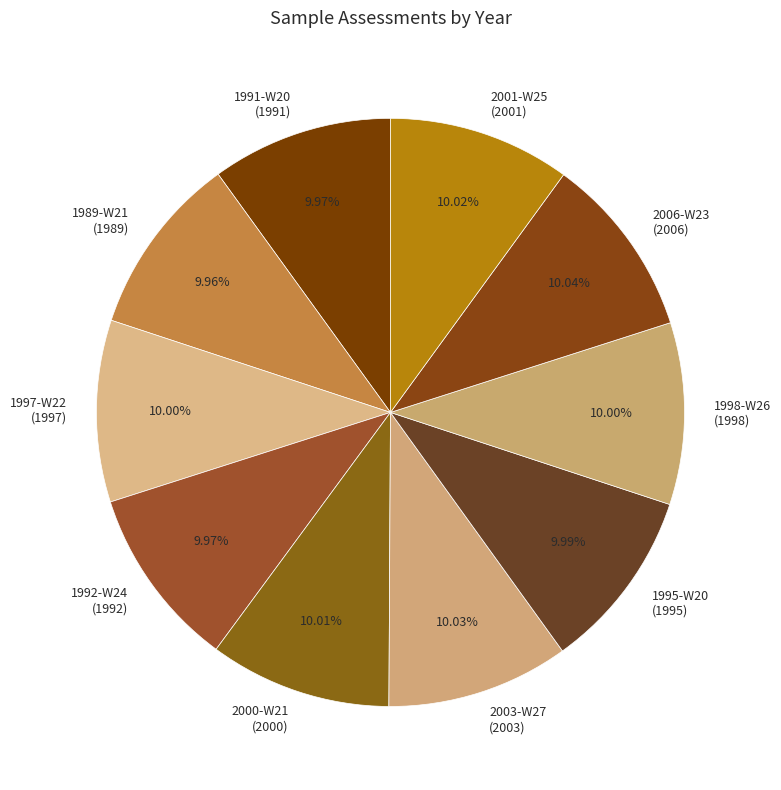

To the nearest percent, what percentage of the pie is 1989-W21?

10%